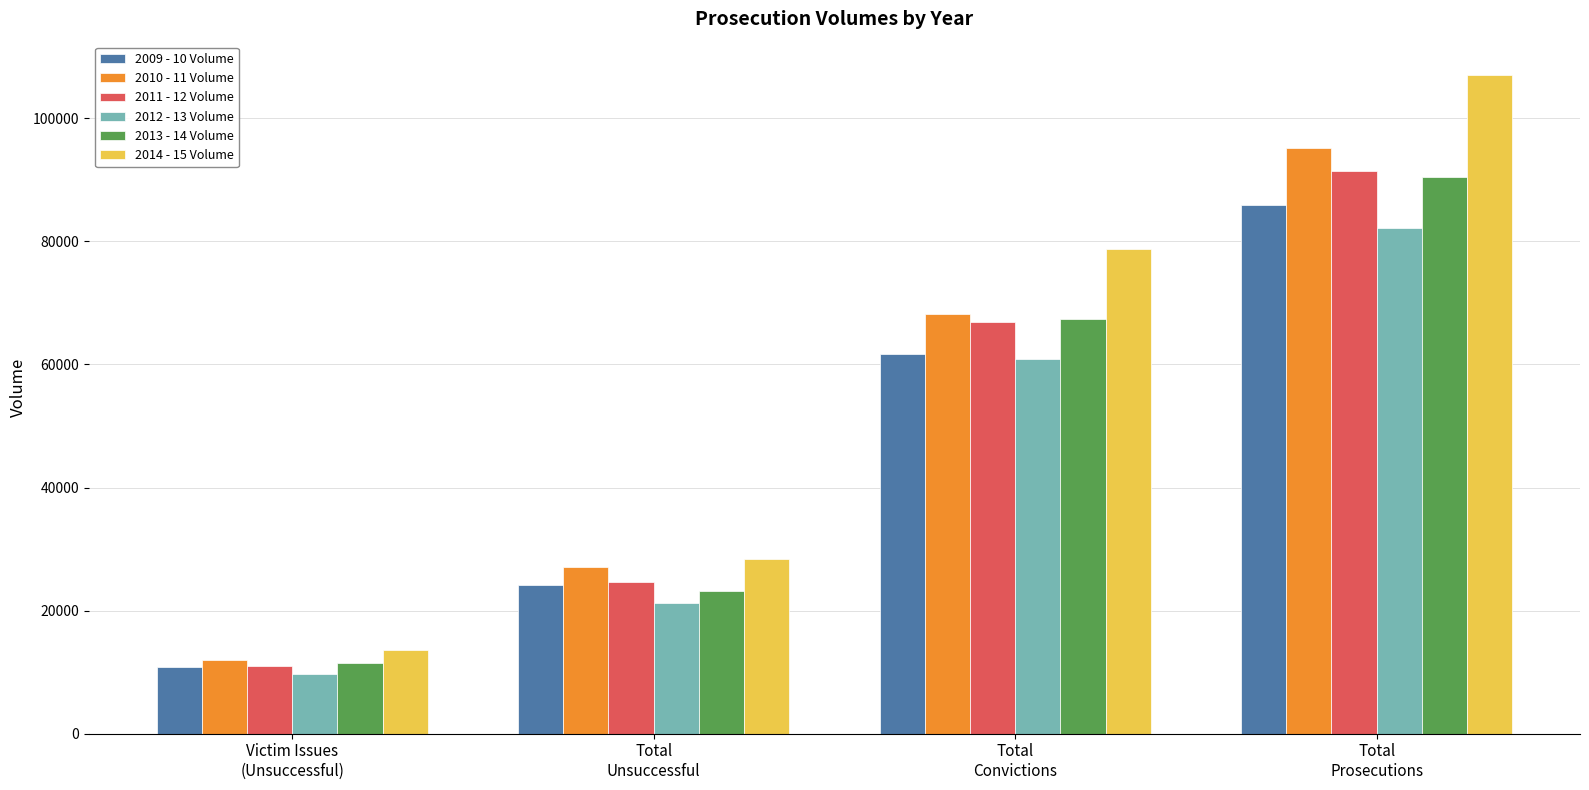

Rank the series by their maximum value, from lowest to highest.

2012 - 13 Volume, 2009 - 10 Volume, 2013 - 14 Volume, 2011 - 12 Volume, 2010 - 11 Volume, 2014 - 15 Volume